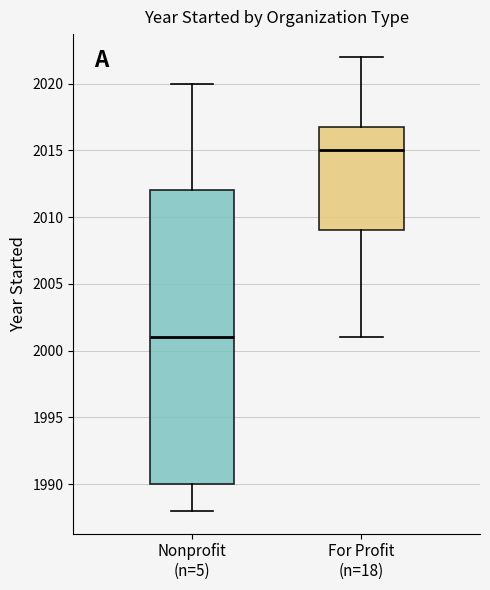

Where is the lower edge of the box for For Profit (n=18) on the y-axis? The values are not printed on the chart, so give them approximately, as read against the axis.

2009